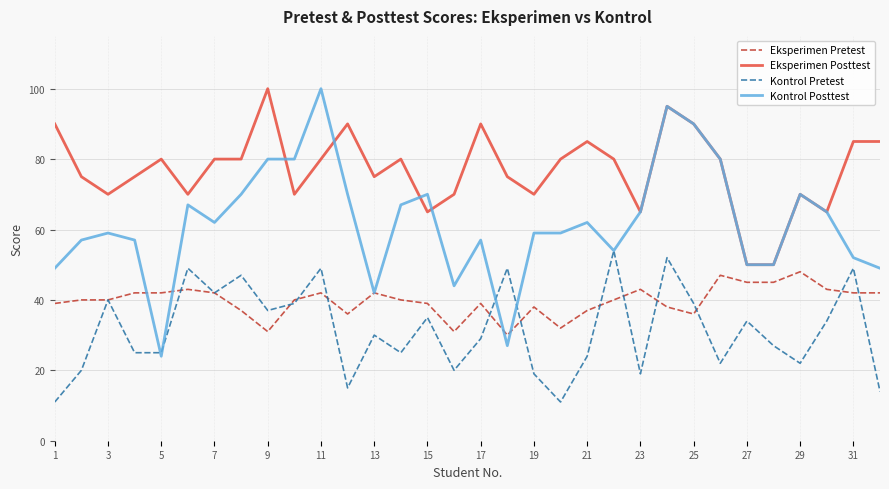

Which series has the largest range (max minus min)?

Kontrol Posttest